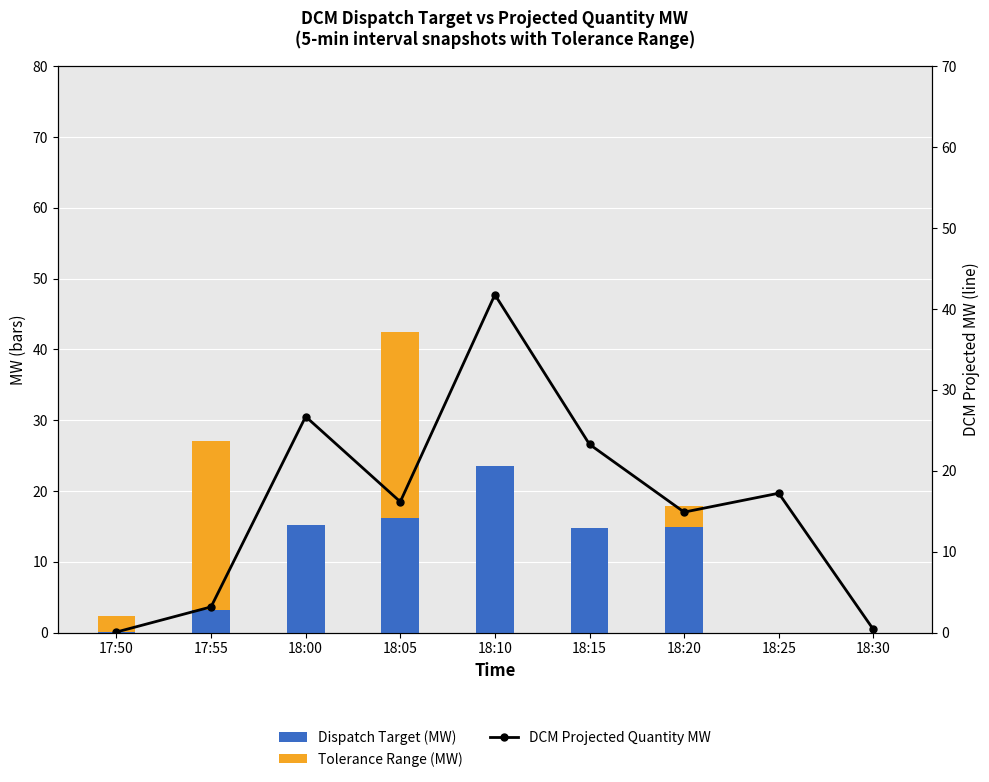

What position from the right is 18:00?

7